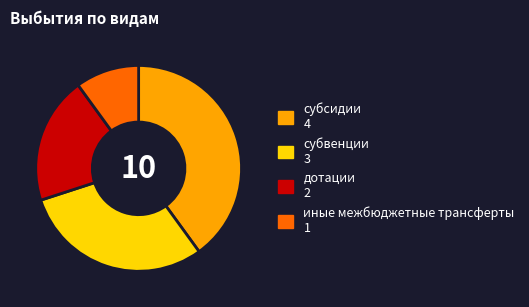

What is the largest slice in the pie chart?

субсидии